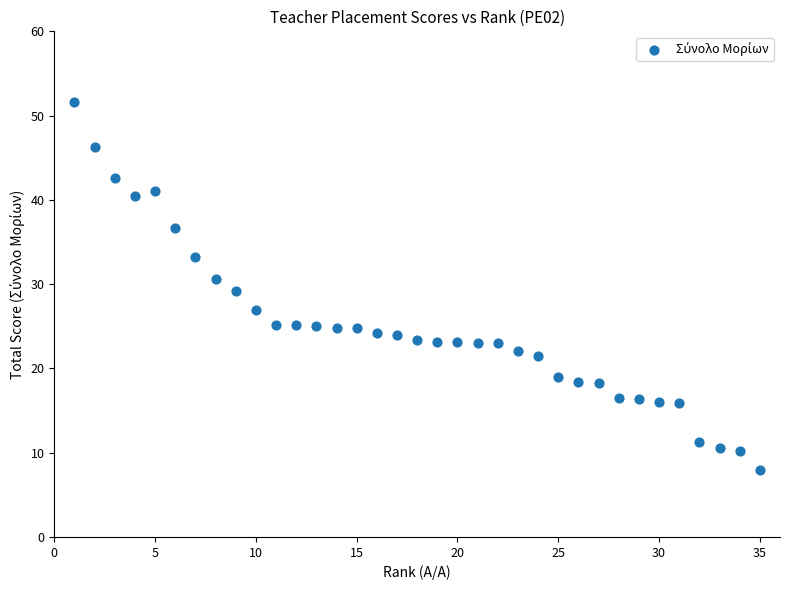

What is the range of Y values (max minus min)?

43.6